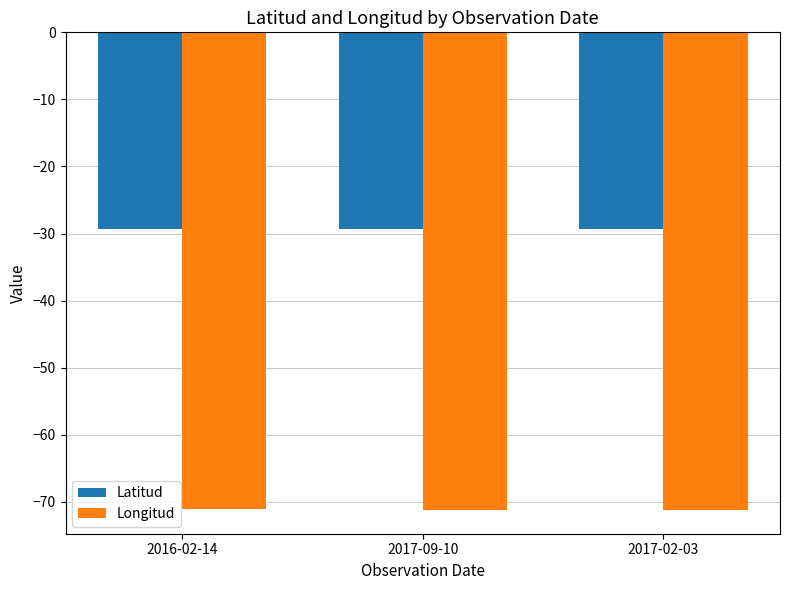

What is the spread (max minus min) of values at 2017-02-03?

41.9